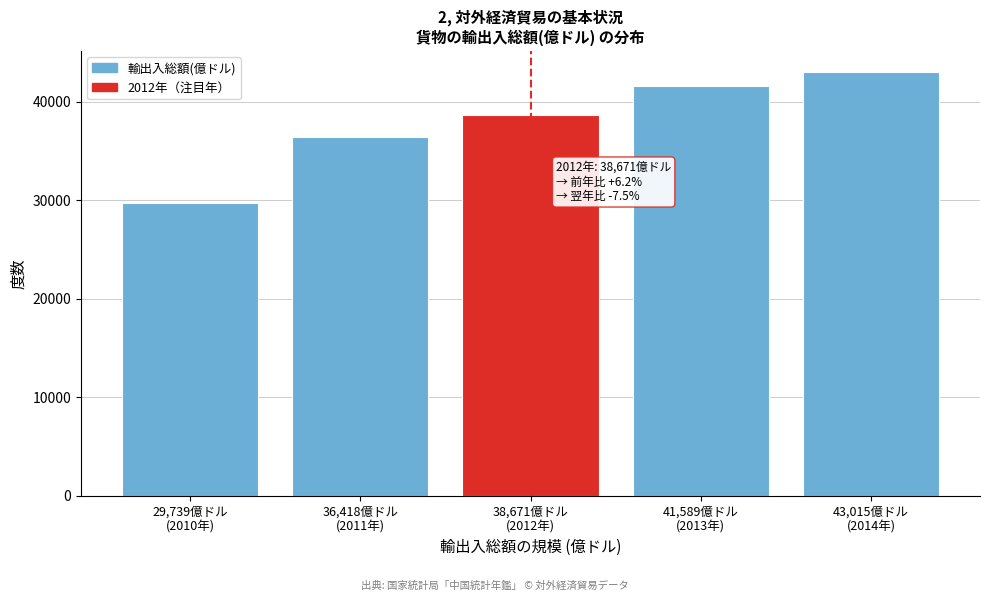

Reading left to right, what are all the values shown in this chart?

29740.0	36418.6	38671.2	41589.9	43015.3